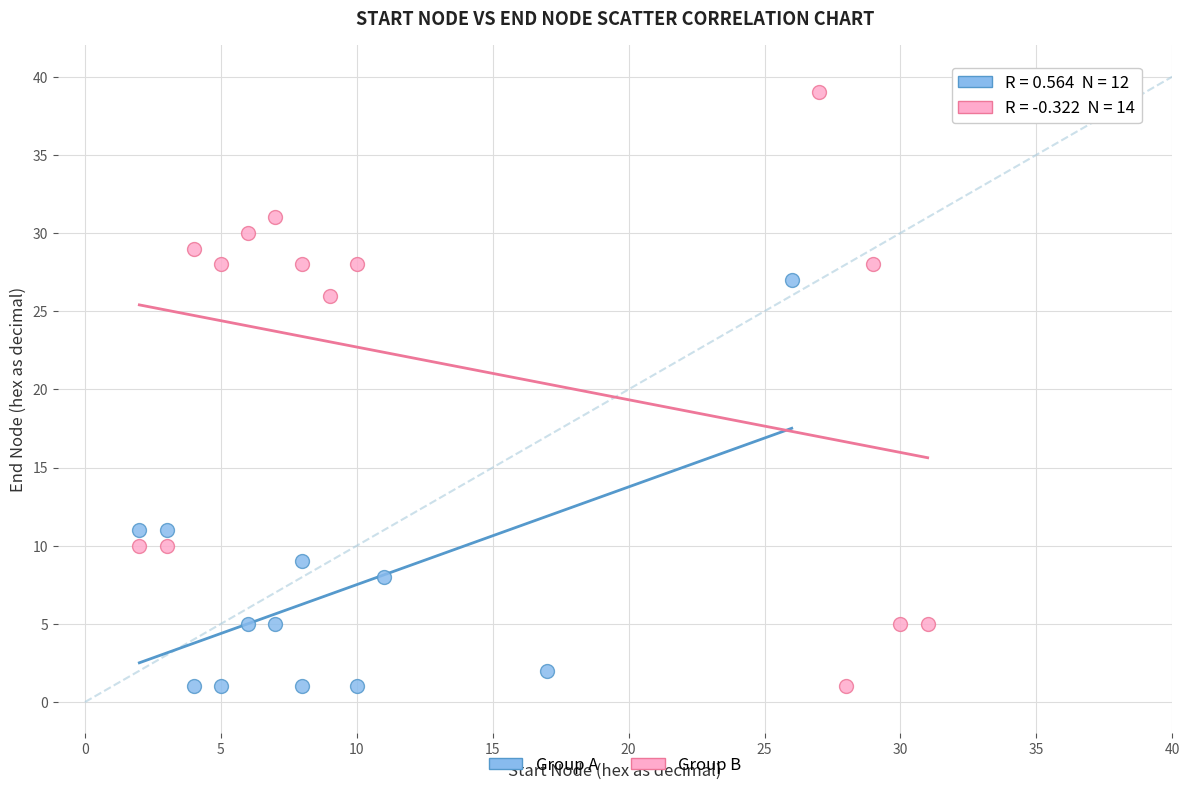

Which series has the largest Y range (max minus min)?

Group B